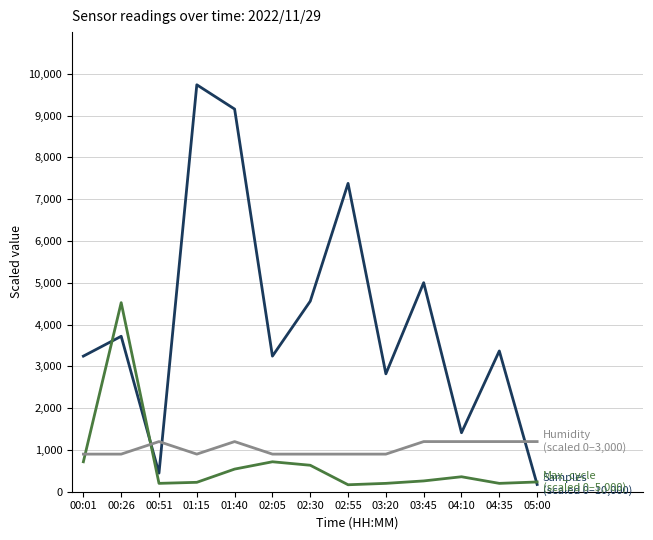

What is the spread (max minus min) of values at 01:15?

9514.5